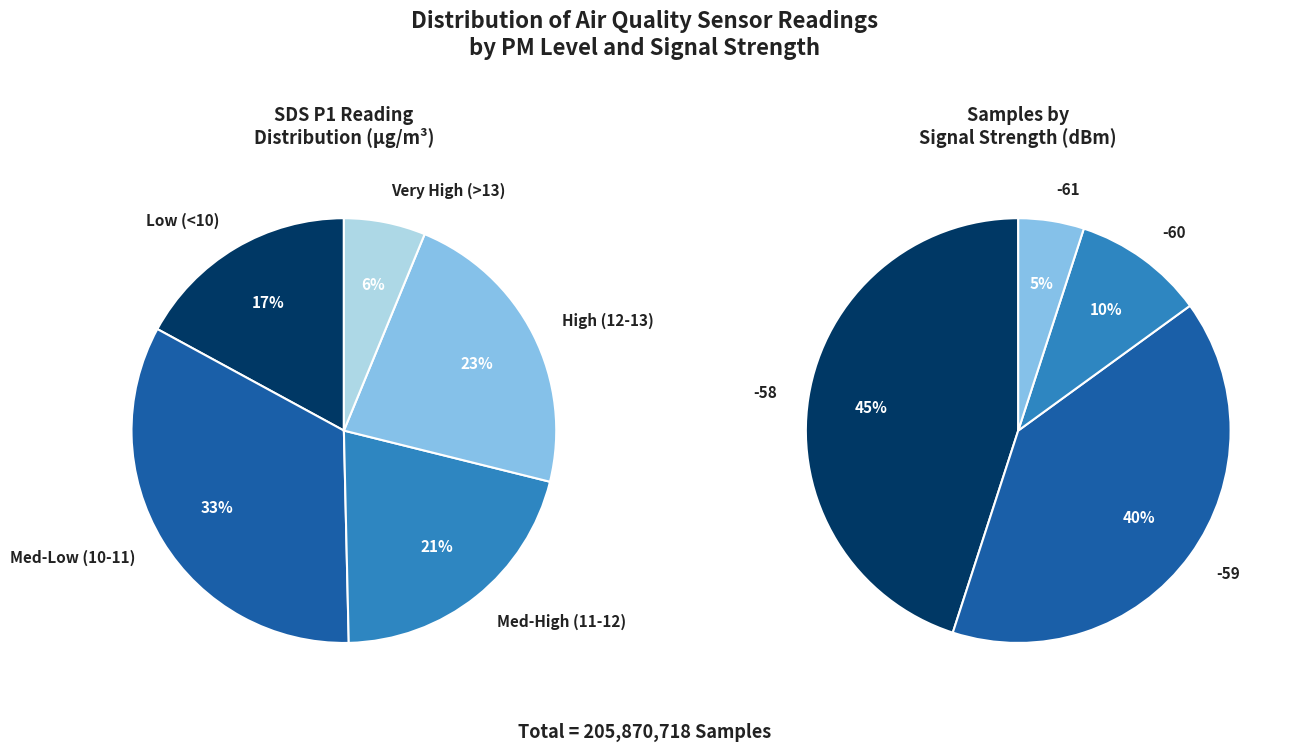

Is there any slice that represents more than half of the pie?

No